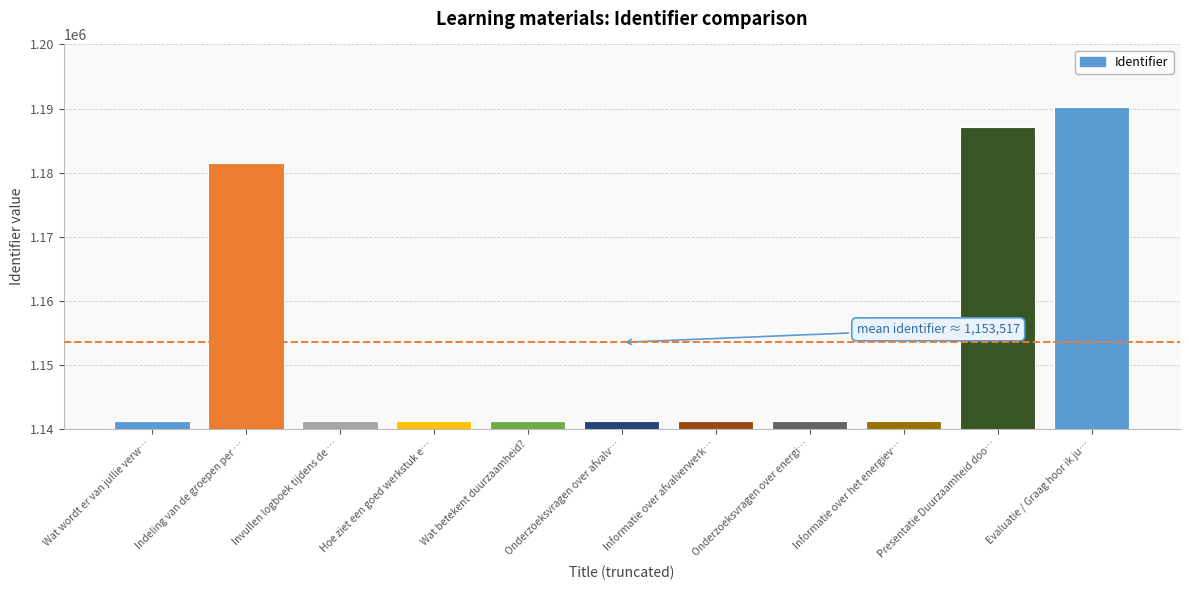

What is the average value?

1153518